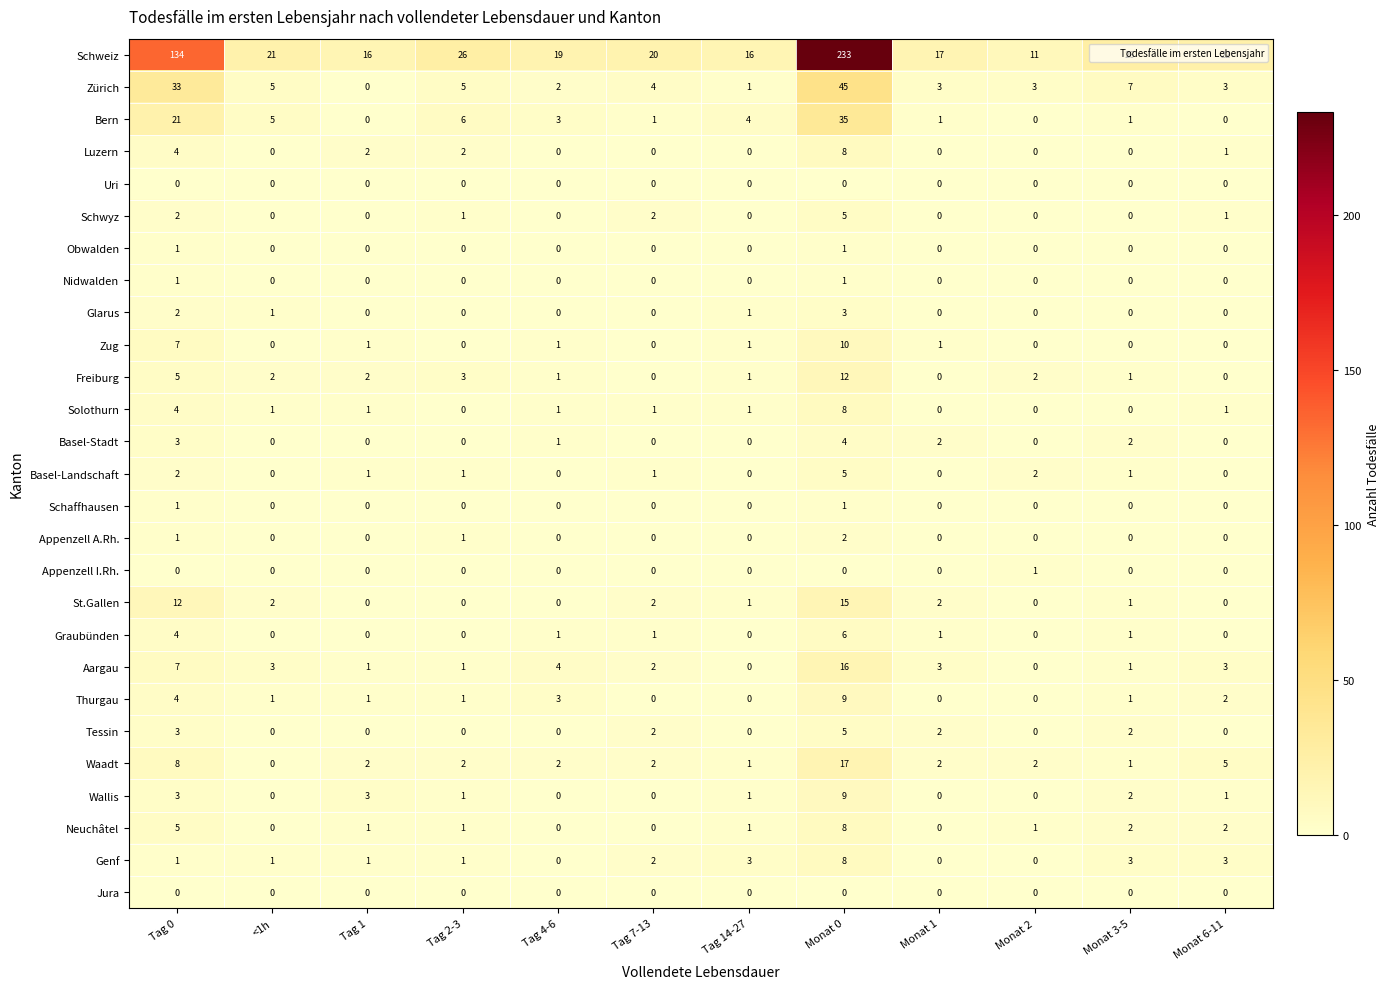

At which category does the chart reach its peak across all series?

Monat 0